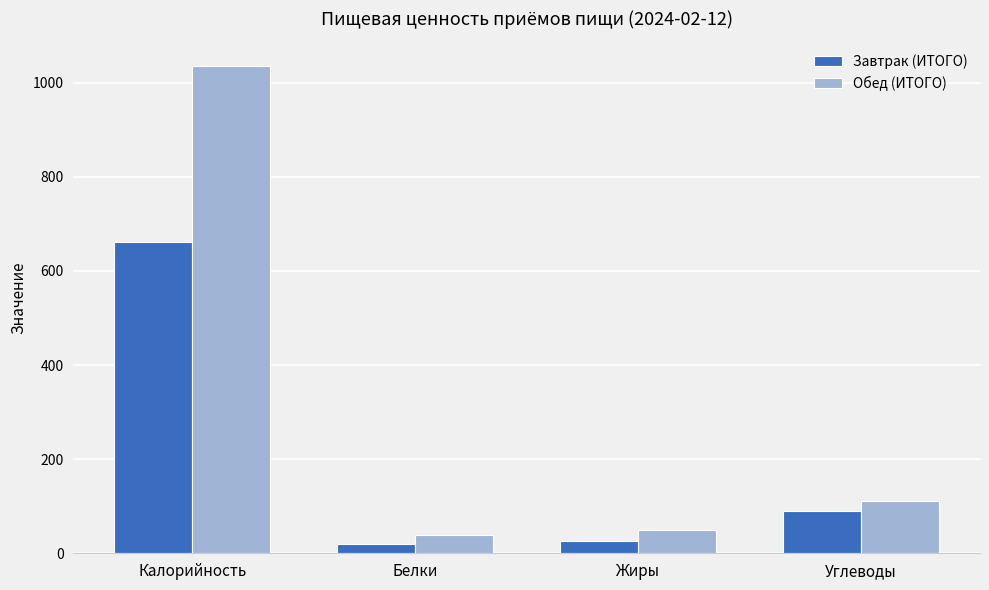

What is the approximate value of Обед (ИТОГО) at Углеводы?

111.9